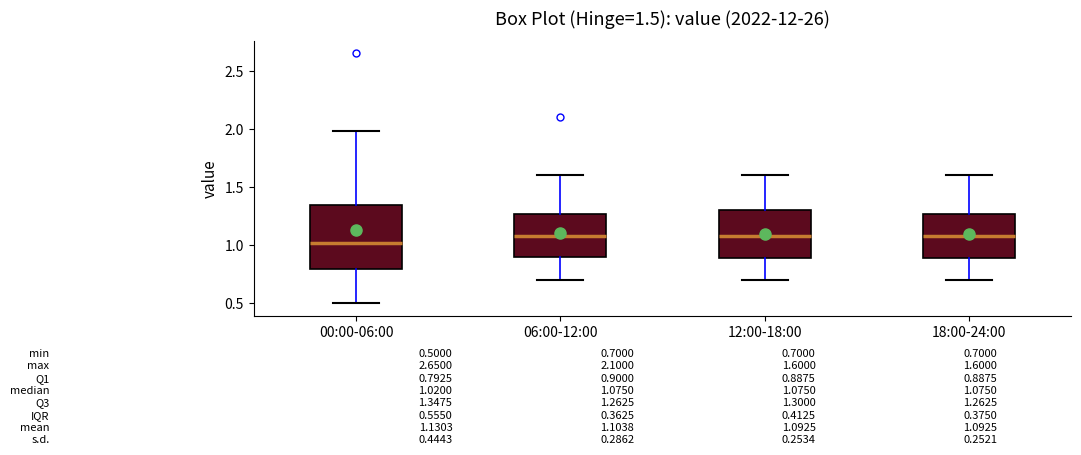

Comparing the boxes themselves (not the whiskers), which one is the tallest?

00:00-06:00